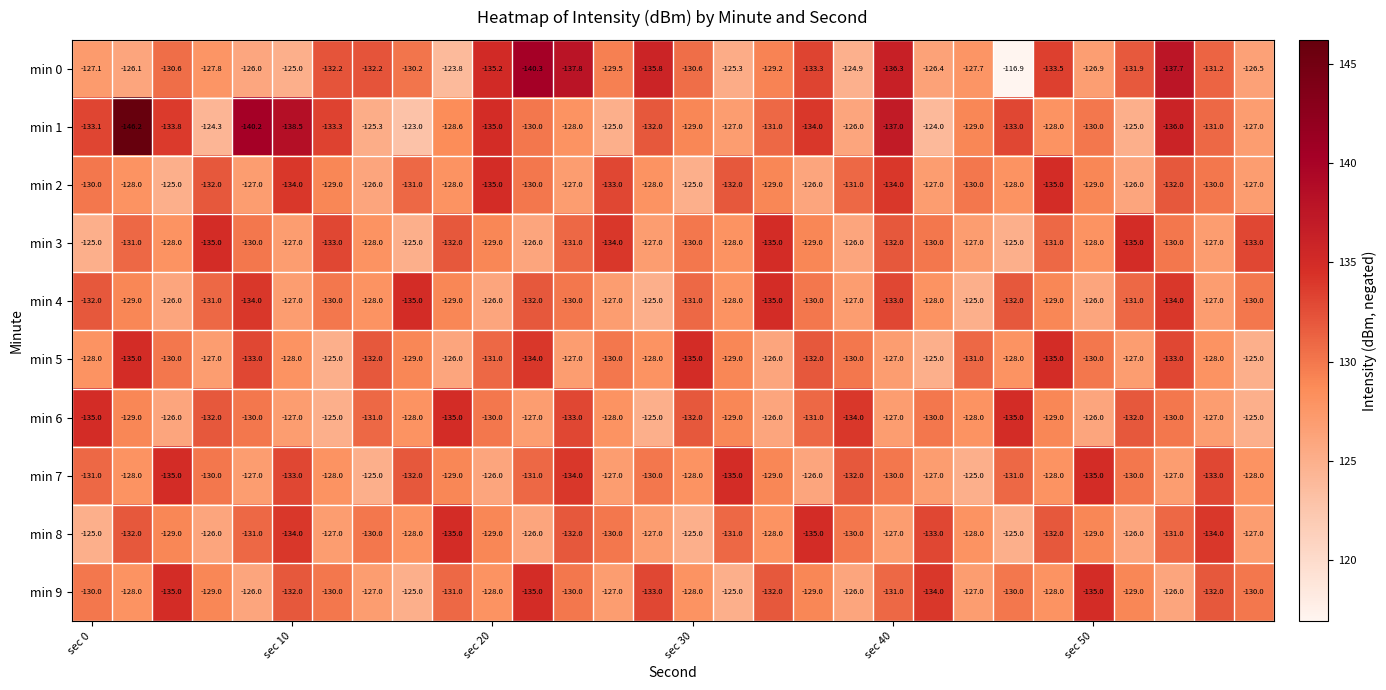

How many min 3 values are between -132 and -127?

19